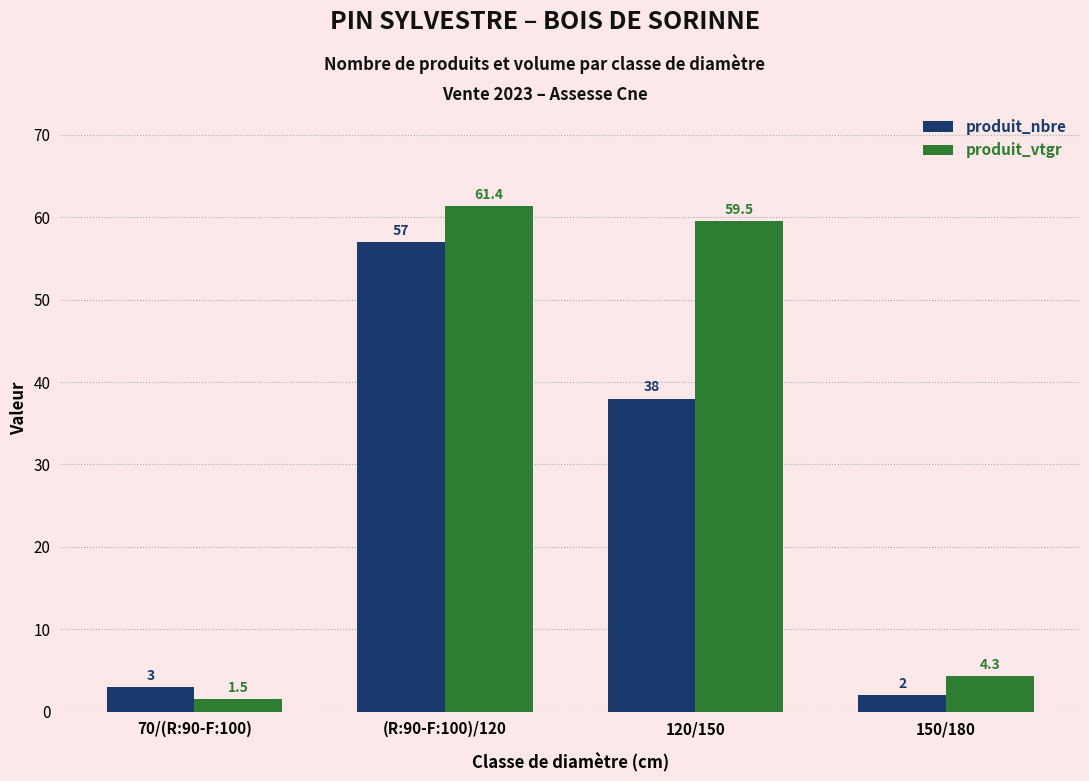

Which series has the largest total across all categories?

produit_vtgr